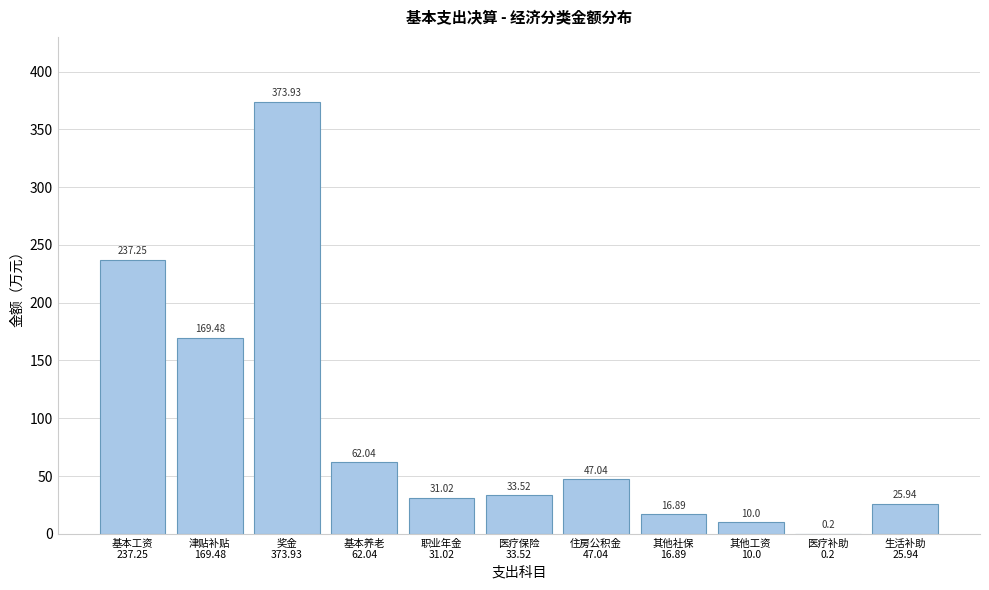

What is the sum of all values?

1007.3